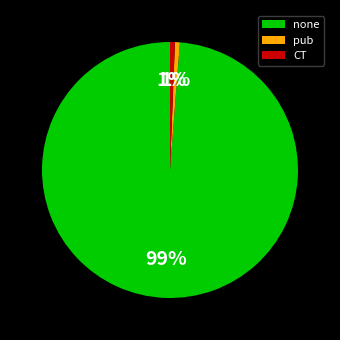

To the nearest percent, what is the average slice percentage?

33%